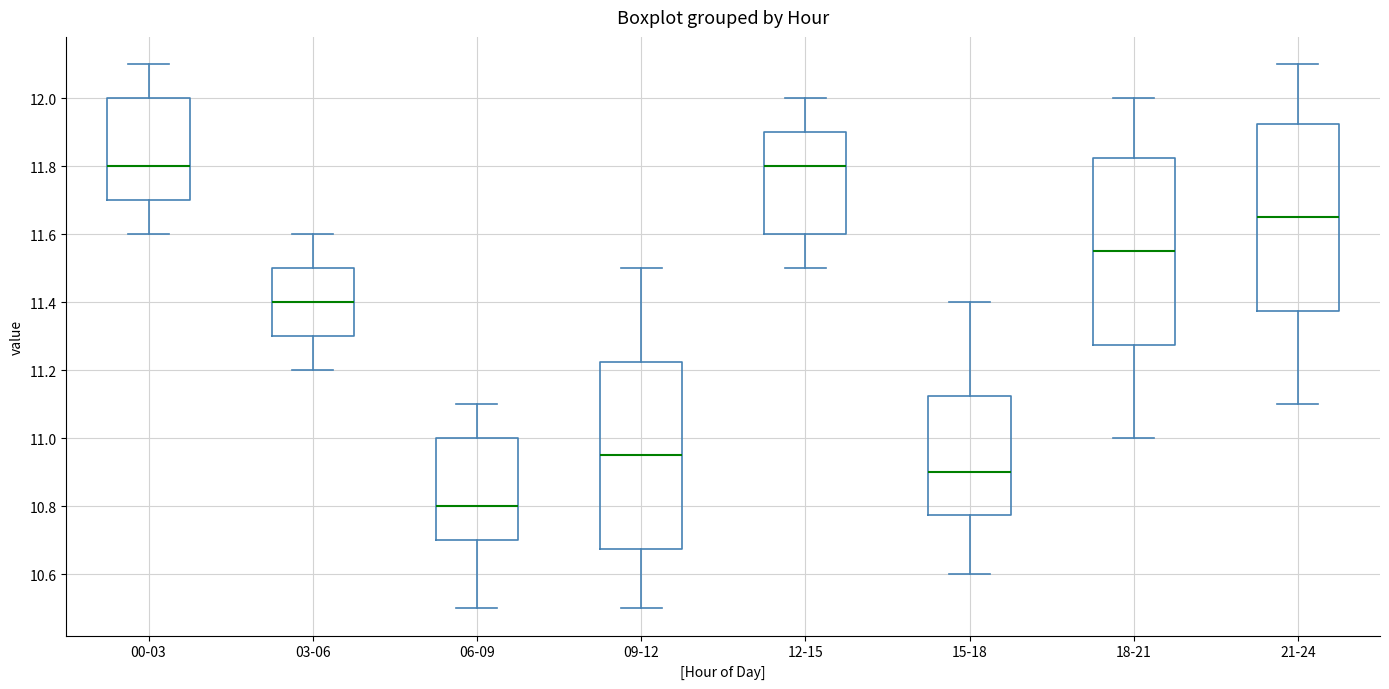

Reading left to right, transcribe this box plot: for each box, give where its median line is, the range the box spans, and where its two whiskers end, as read against the y-axis. The values are not printed on the chart, so give them approximately, as read against the axis.

00-03: median 11.80, box 11.70 to 12.00, whiskers 11.60 to 12.10
03-06: median 11.40, box 11.30 to 11.50, whiskers 11.20 to 11.60
06-09: median 10.80, box 10.70 to 11.00, whiskers 10.50 to 11.10
09-12: median 10.96, box 10.68 to 11.22, whiskers 10.50 to 11.50
12-15: median 11.80, box 11.60 to 11.90, whiskers 11.50 to 12.00
15-18: median 10.90, box 10.78 to 11.12, whiskers 10.60 to 11.40
18-21: median 11.56, box 11.28 to 11.82, whiskers 11.00 to 12.00
21-24: median 11.66, box 11.38 to 11.92, whiskers 11.10 to 12.10